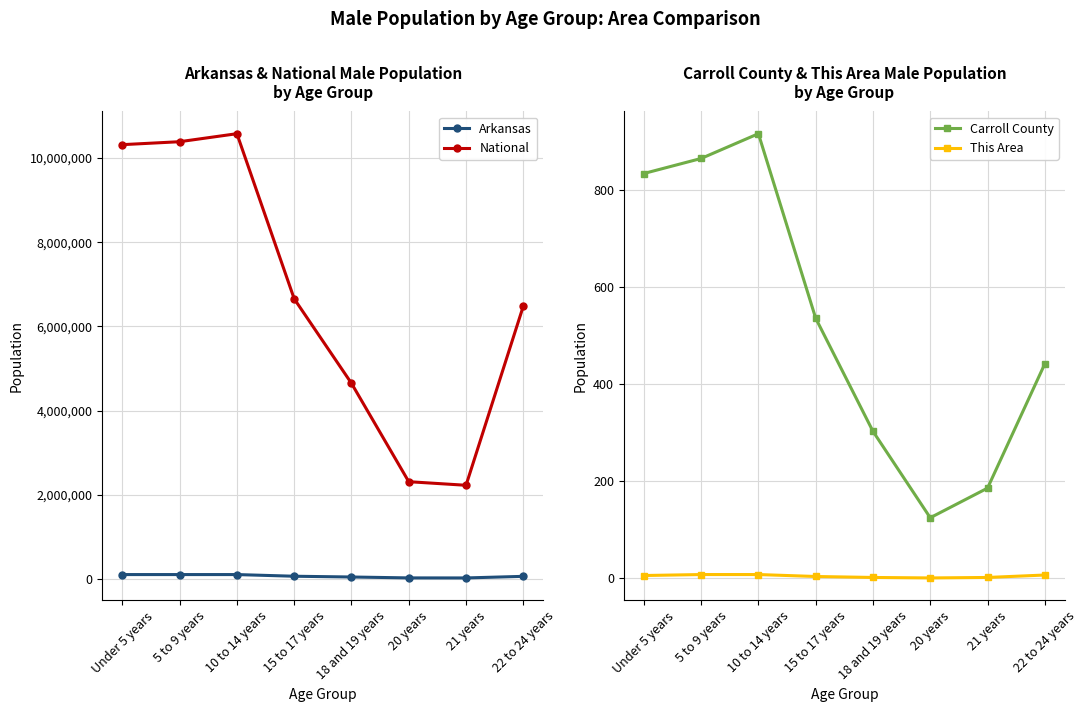

What is the label of the 7th point from the right?

5 to 9 years